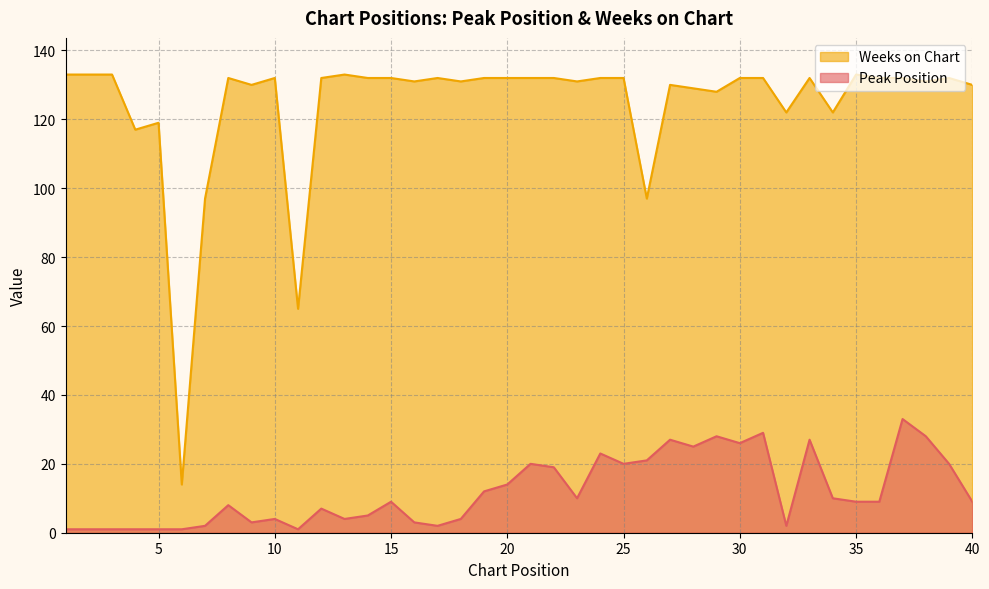

Which category has the highest value in the Weeks on Chart series?

1